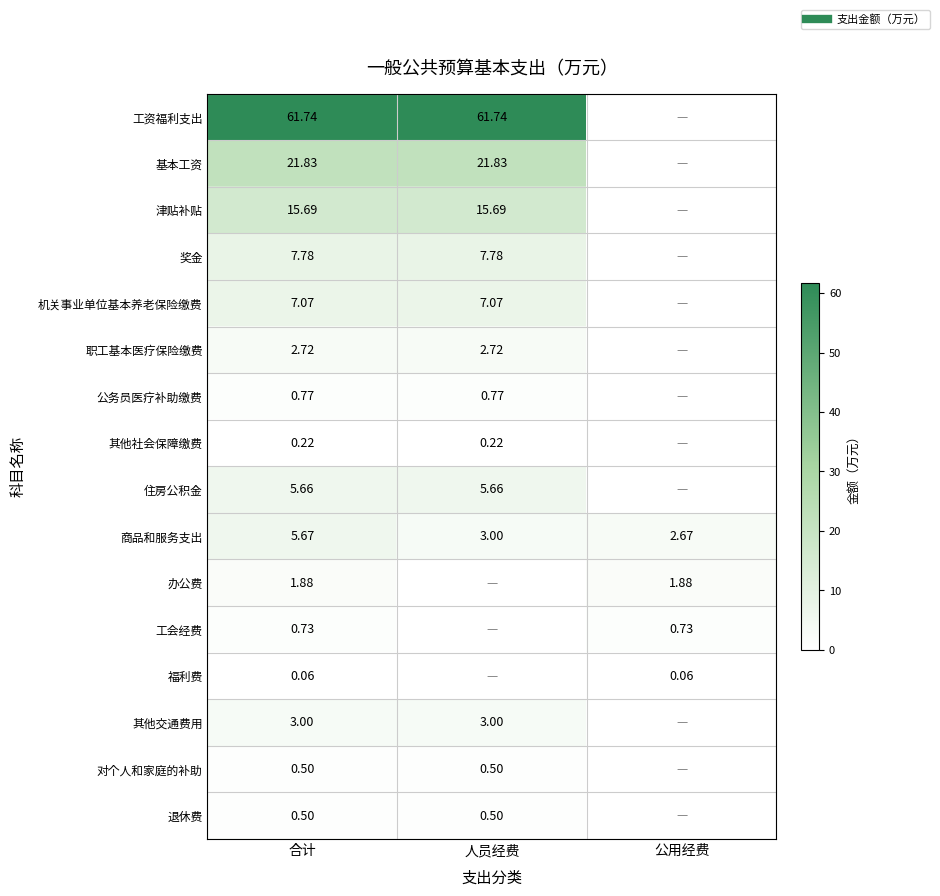

How many distinct data groups are displayed?

16